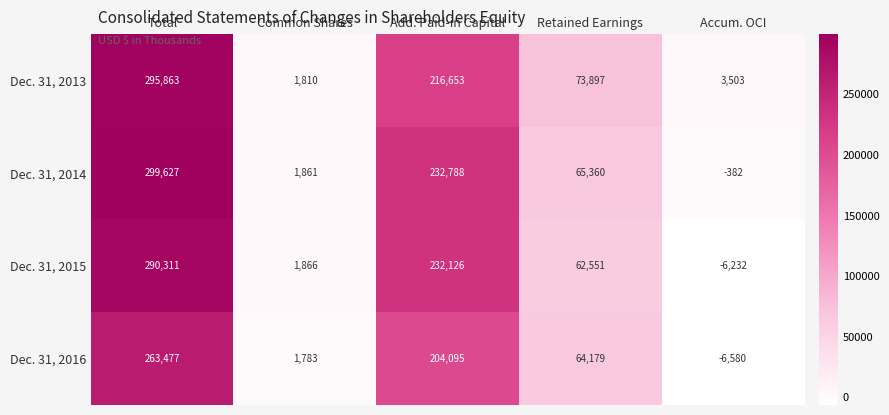

At which category does the chart reach its minimum across all series?

Accum. OCI